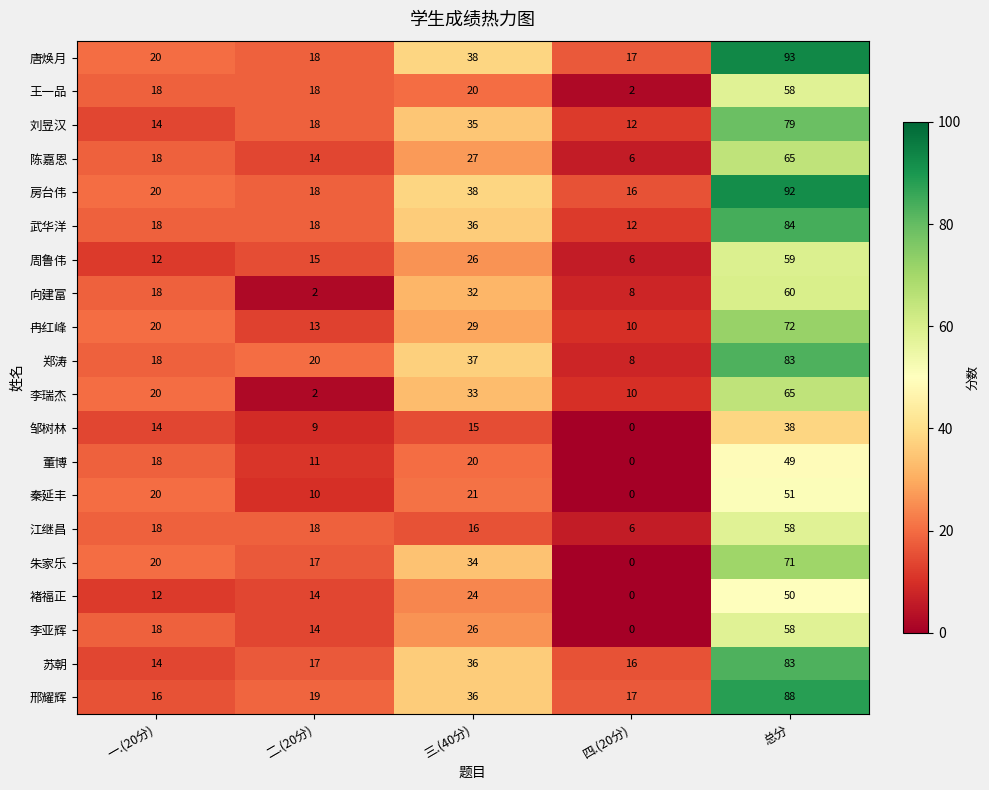

What is the spread (max minus min) of values at 一.(20分)?

8